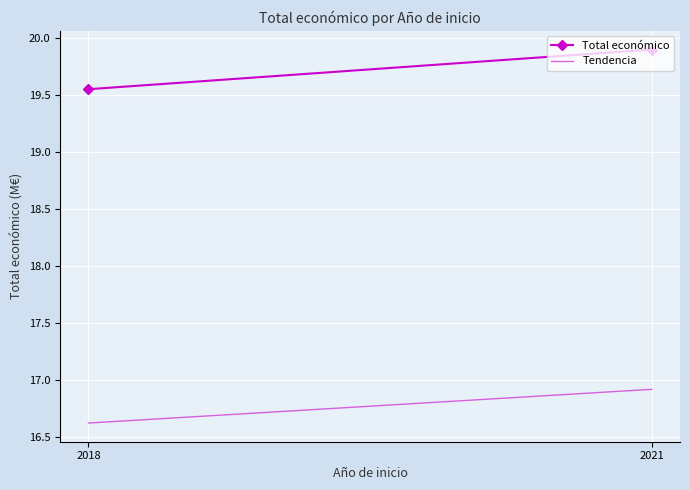

What is the value of the Tendencia point at the 2nd from the left?

16.9